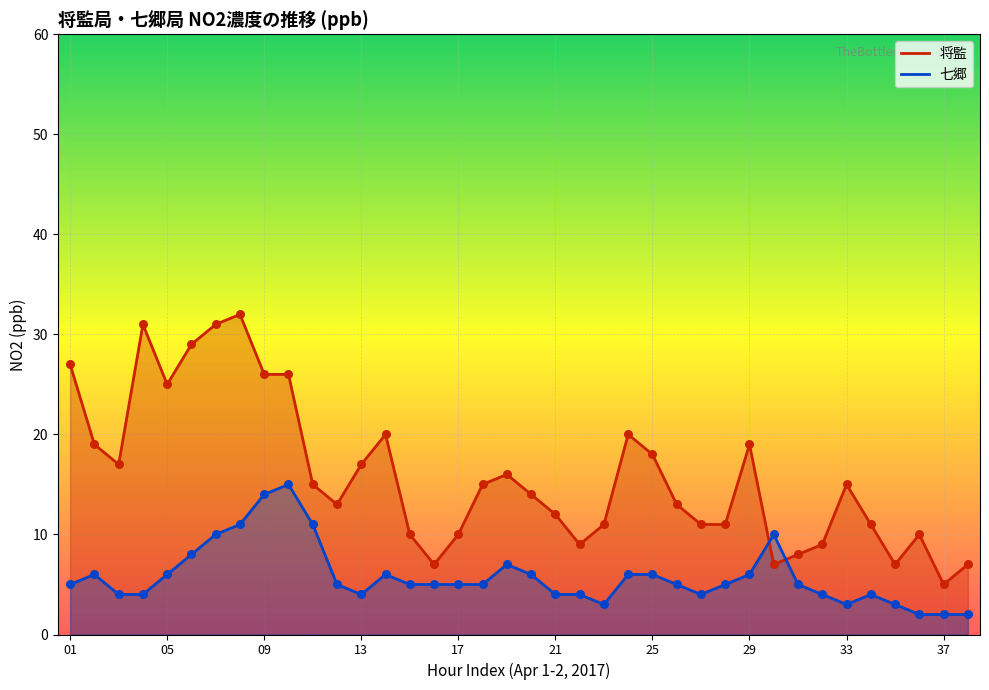

What are all the series names shown in the legend?

将監, 七郷